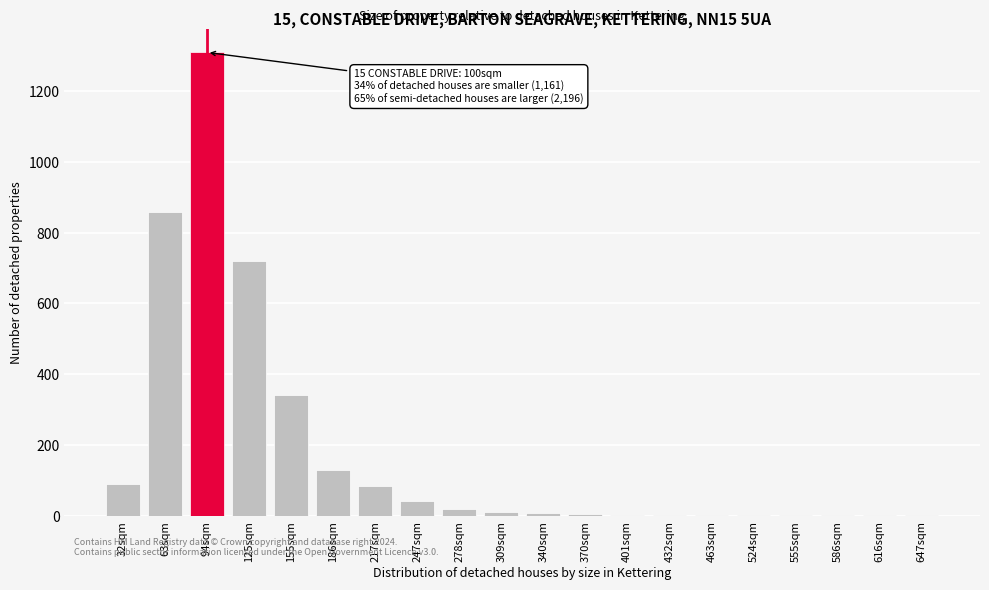

True or false: the data shows 2051 at 94sqm.

False